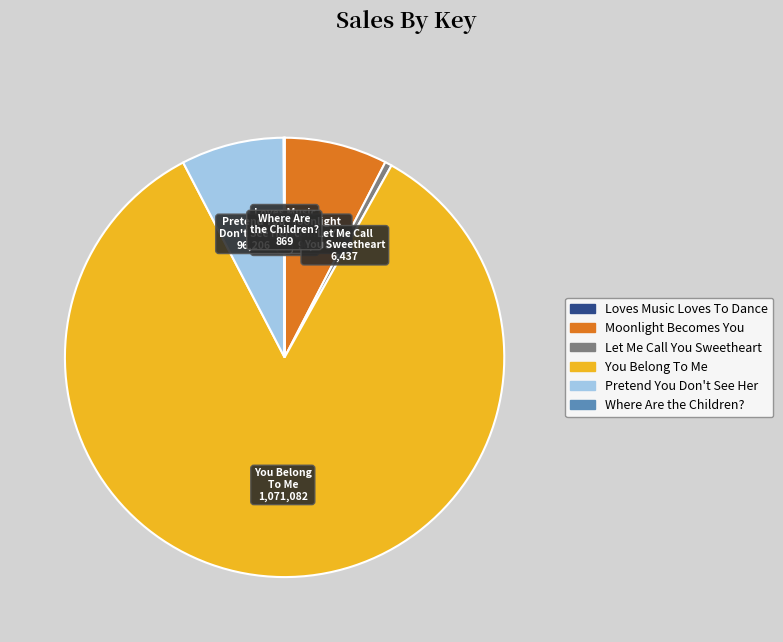

Does any single category account for the majority?

Yes